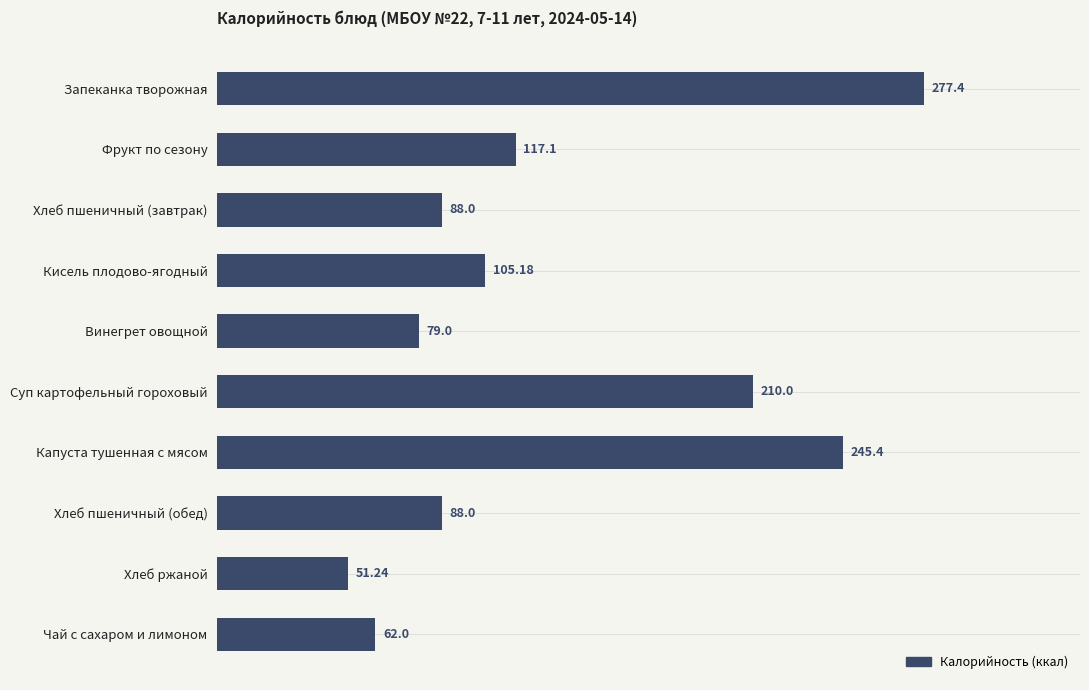

Between Капуста тушенная с мясом and Кисель плодово-ягодный, which is larger?

Капуста тушенная с мясом